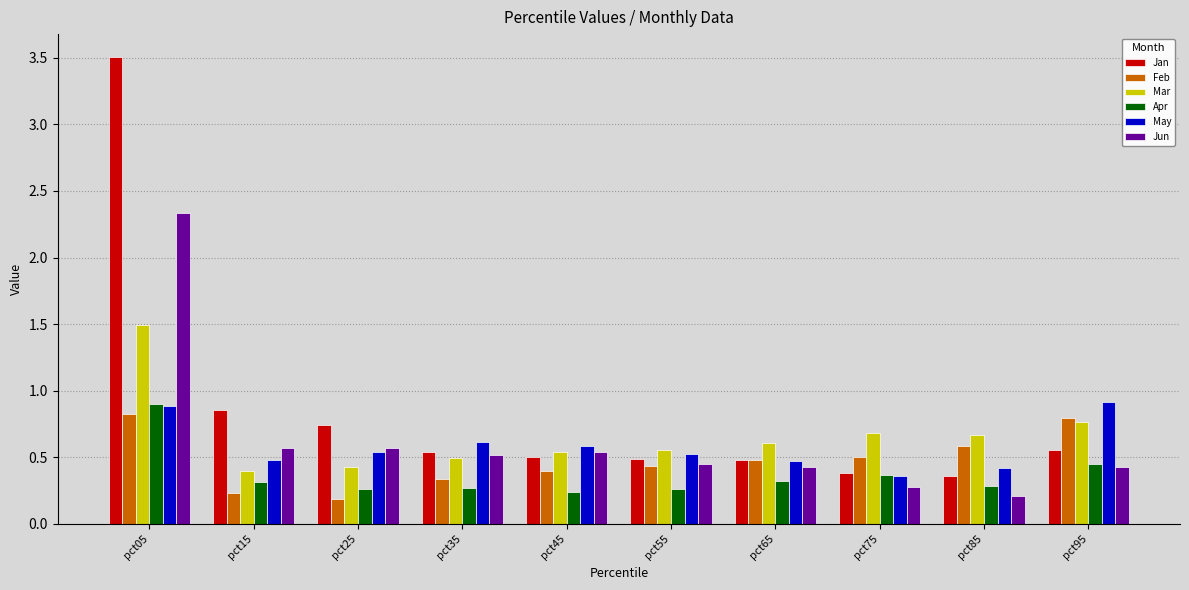

At which category does the chart reach its peak across all series?

pct05